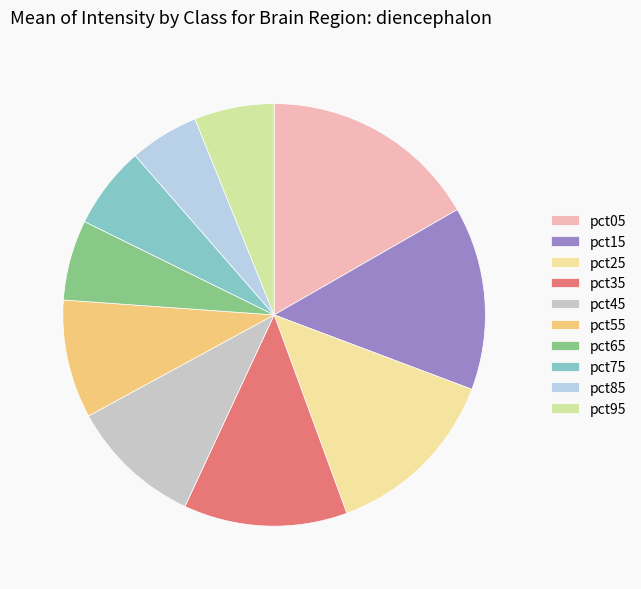

What is the smallest slice in the pie chart?

pct85